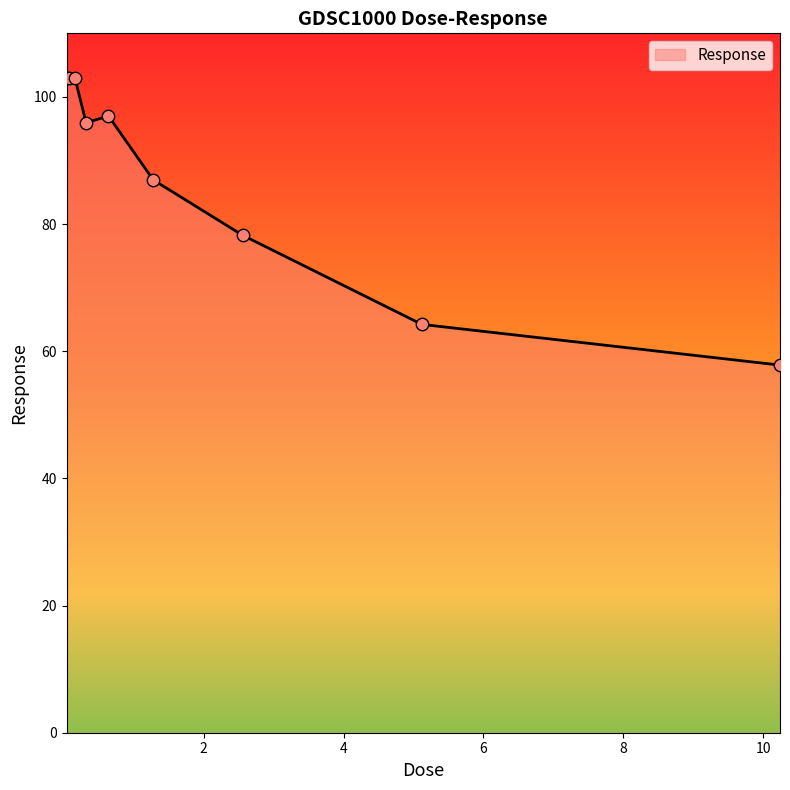

What is the greatest value displayed?

103.0